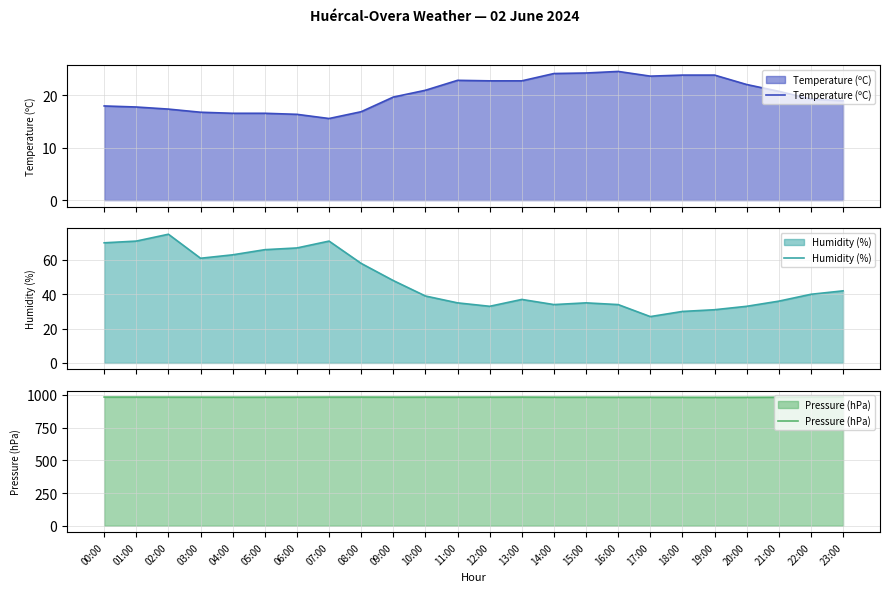

Is it true that Pressure (hPa) equals 605.8 at 10:00?

False